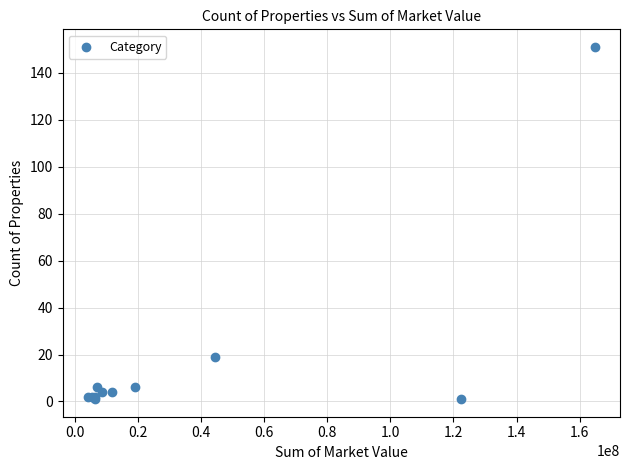

What Y value in the scatter plot is closest to 76?

19